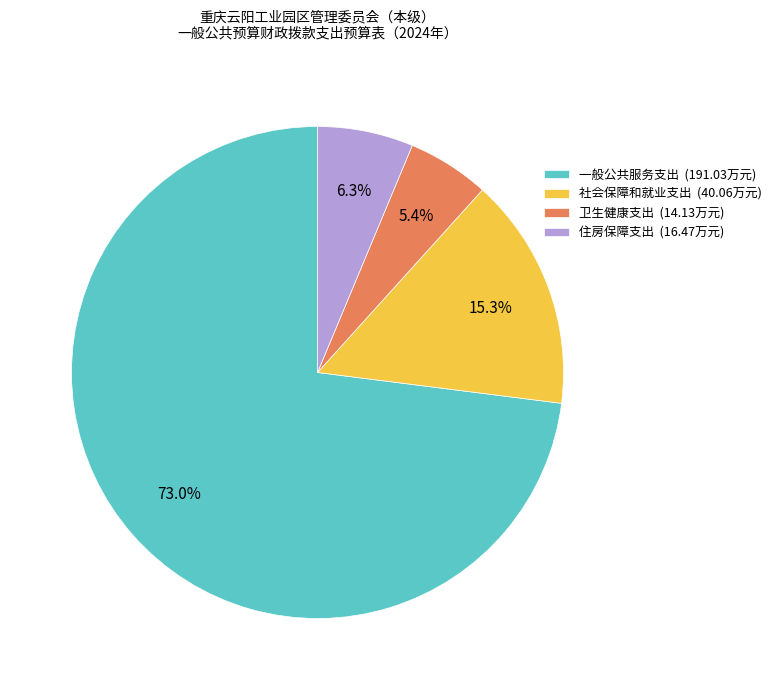

The 社会保障和就业支出 slice represents 15% of the pie. True or false?

True